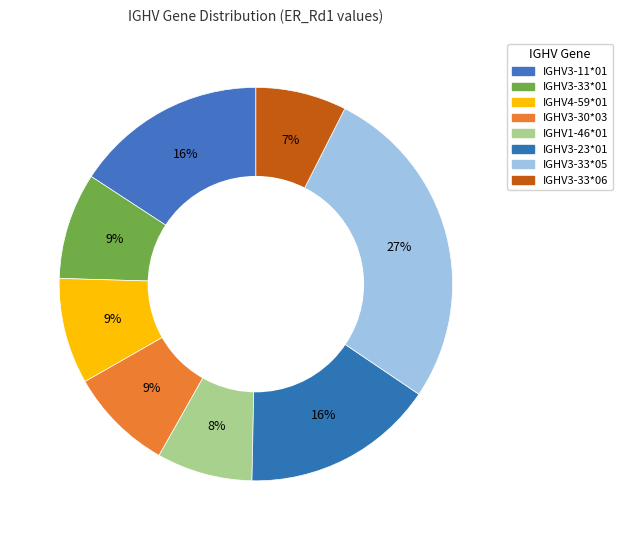

Combined, what portion of the pie is IGHV3-23*01 and IGHV1-46*01?

23.7%